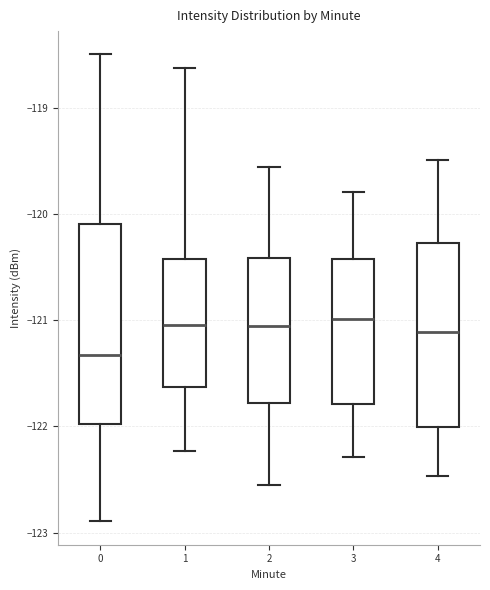

Reading left to right, read every box against the y-axis: the position of its median line, the range the box covers, and the ends of its whiskers. The values are not printed on the chart, so give them approximately, as read against the axis.

0: median -121.3, box -122.0 to -120.1, whiskers -122.9 to -118.5
1: median -121.0, box -121.6 to -120.4, whiskers -122.2 to -118.6
2: median -121.1, box -121.8 to -120.4, whiskers -122.6 to -119.6
3: median -121.0, box -121.8 to -120.4, whiskers -122.3 to -119.8
4: median -121.1, box -122.0 to -120.3, whiskers -122.5 to -119.5